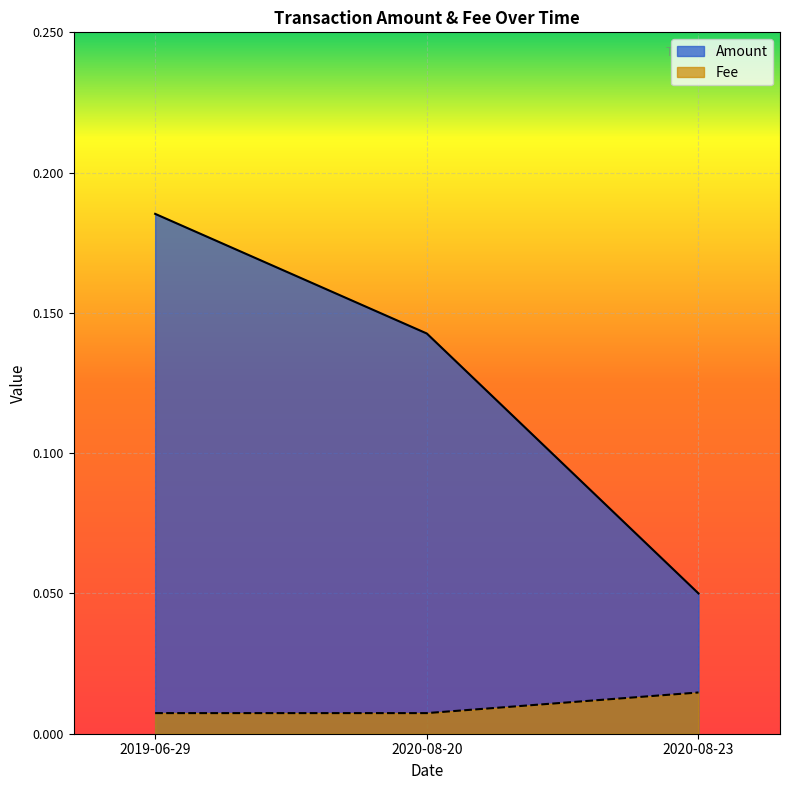

What is the label of the 3rd point from the right?

2019-06-29